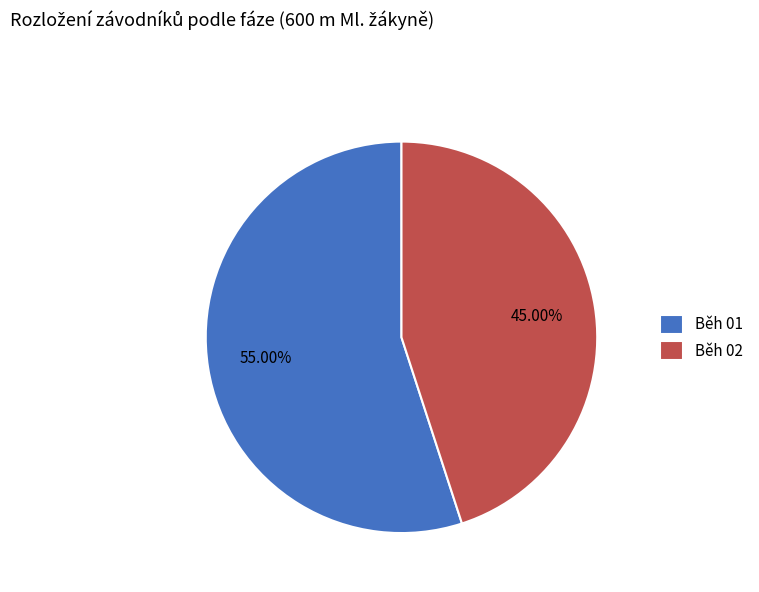

Is it true that Běh 02 is 59% of the pie?

False